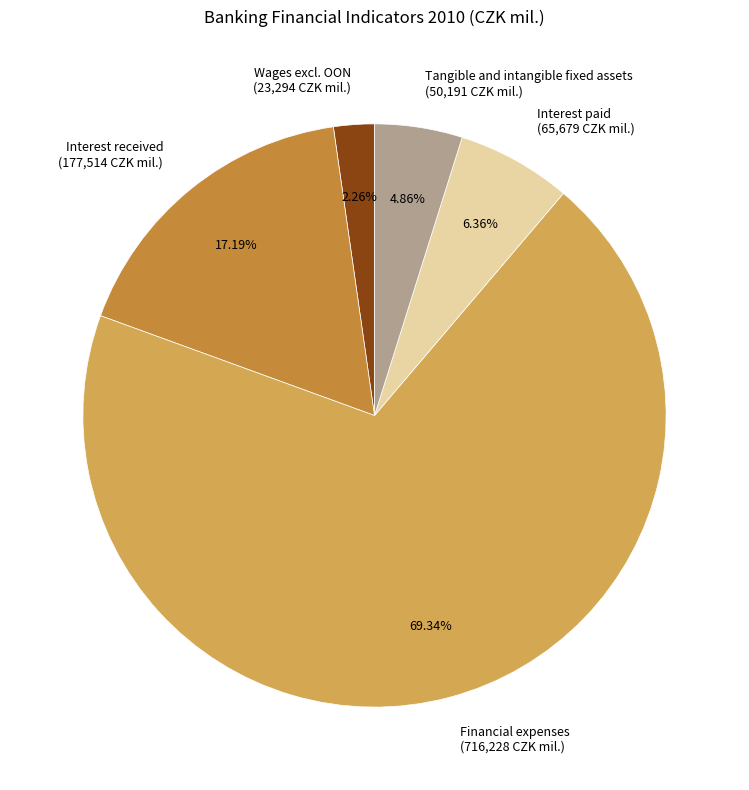

Which category has the biggest portion of the pie?

Financial expenses